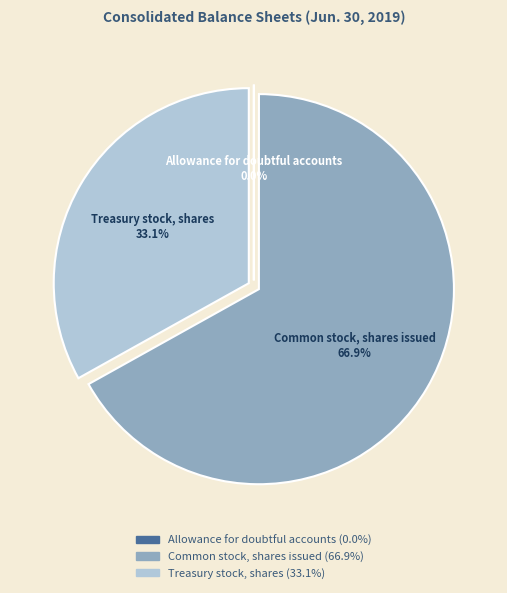

True or false: Treasury stock, shares accounts for 19% of the total.

False